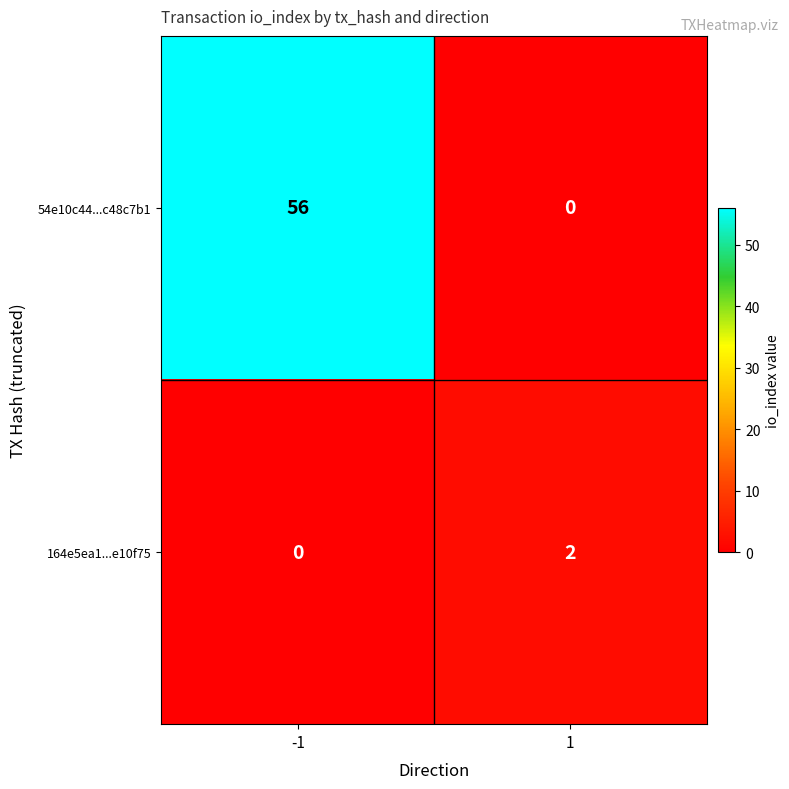

What is the sum of all 54e10c44...c48c7b1 values?

56